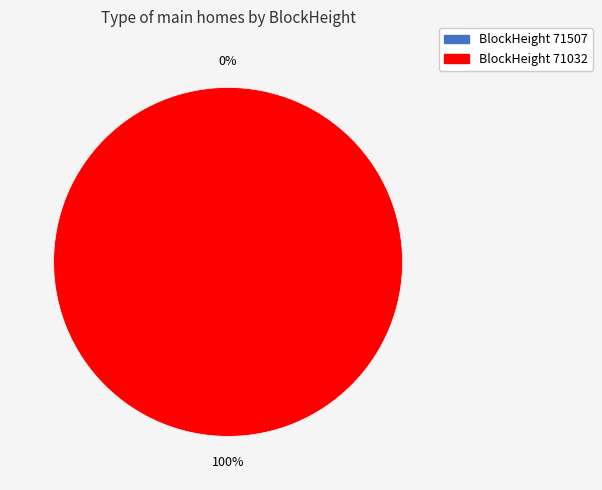

Which category accounts for the majority?

71032